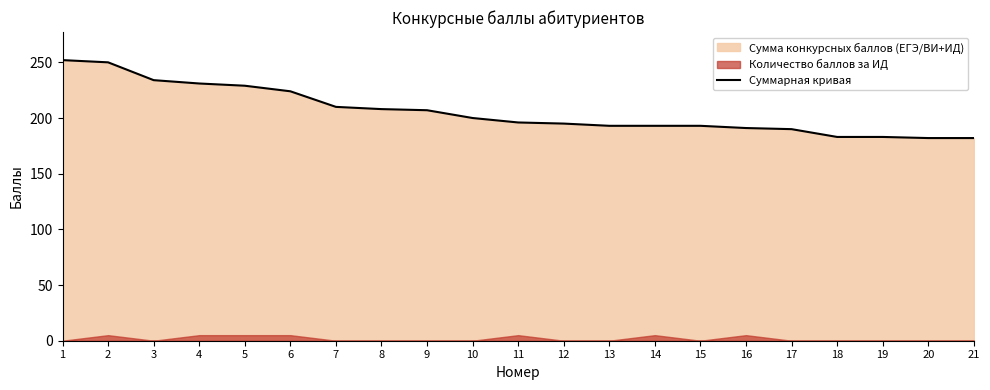

What is the maximum value for Суммарная кривая?

252